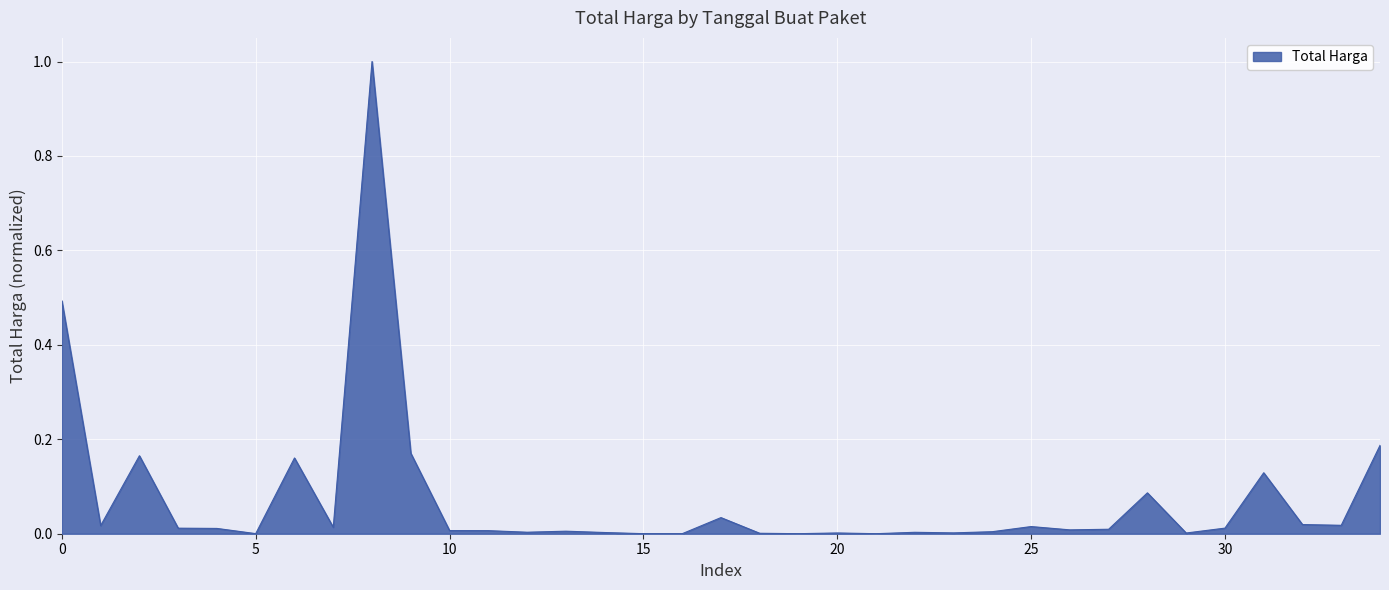

What is the greatest value displayed?

1.0